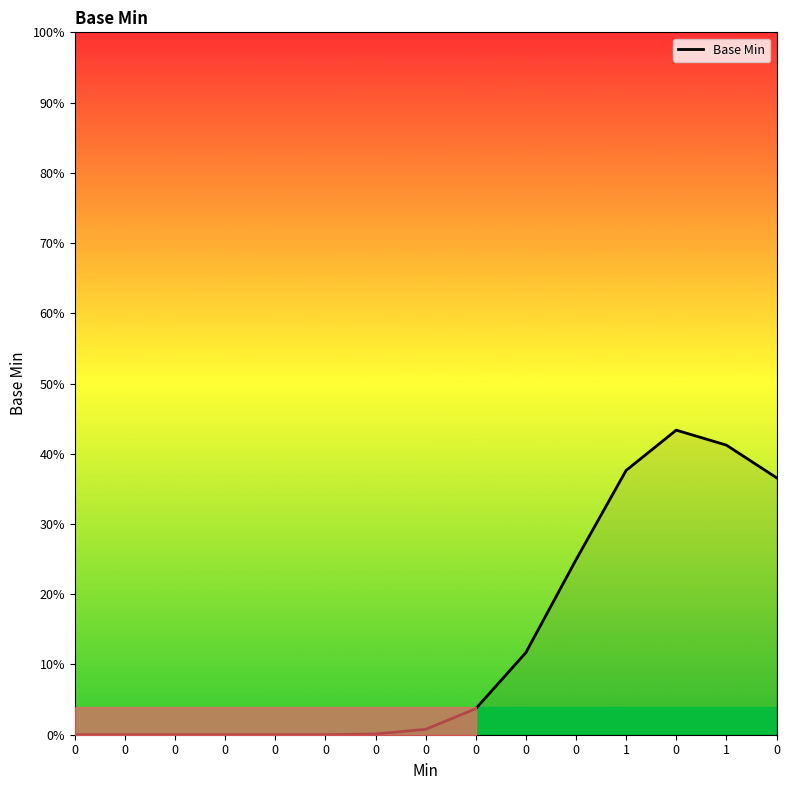

Does the chart display data point markers on the line(s)?

No